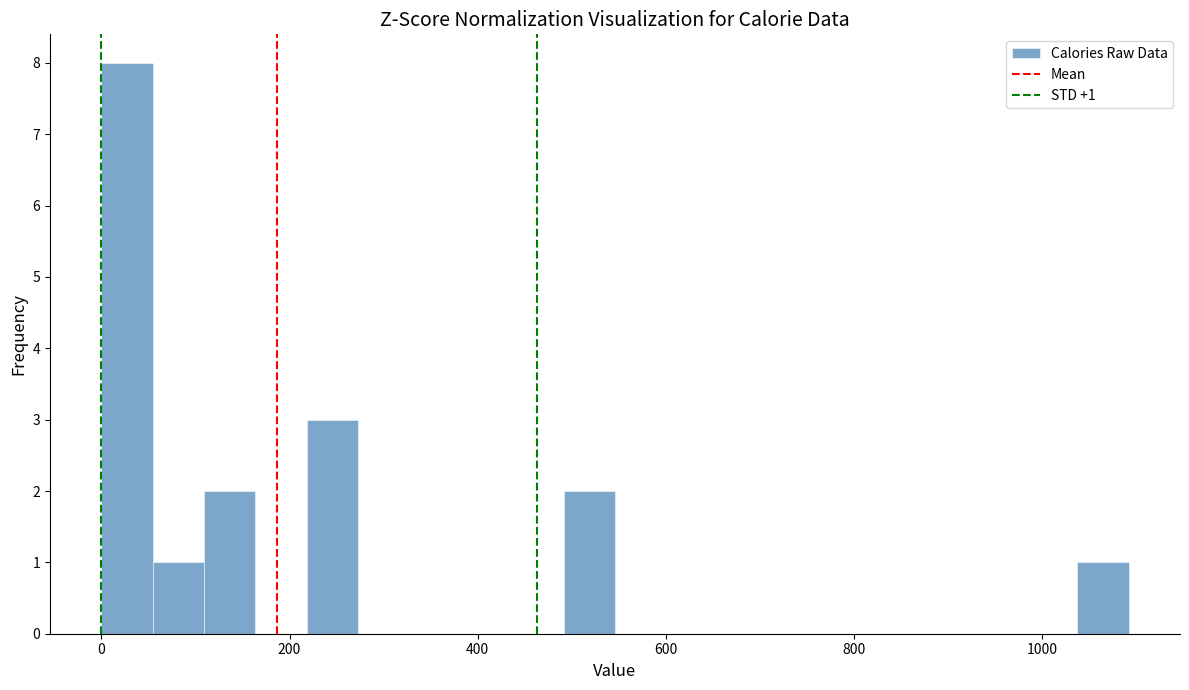

Read against the x-axis, roughly where is the centre of the tallest bar?

20